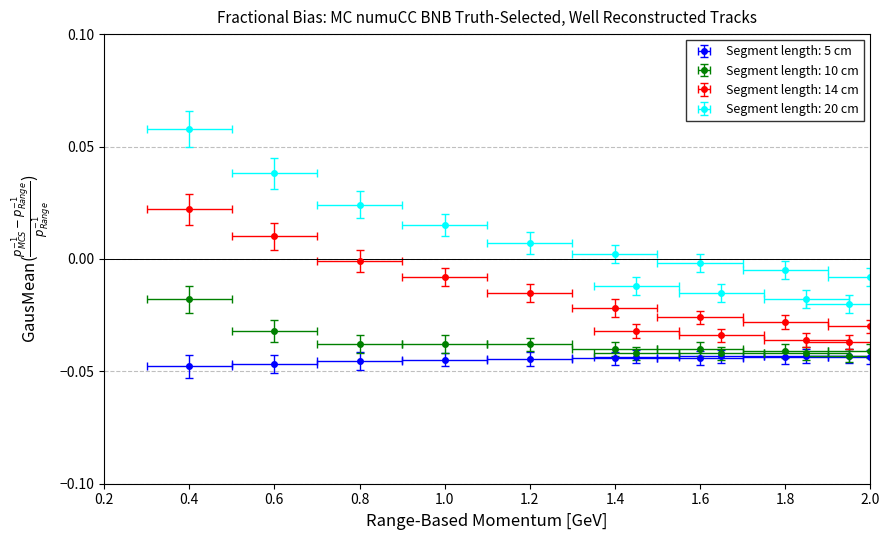

Which series has the widest spread of values?

Segment length: 20 cm